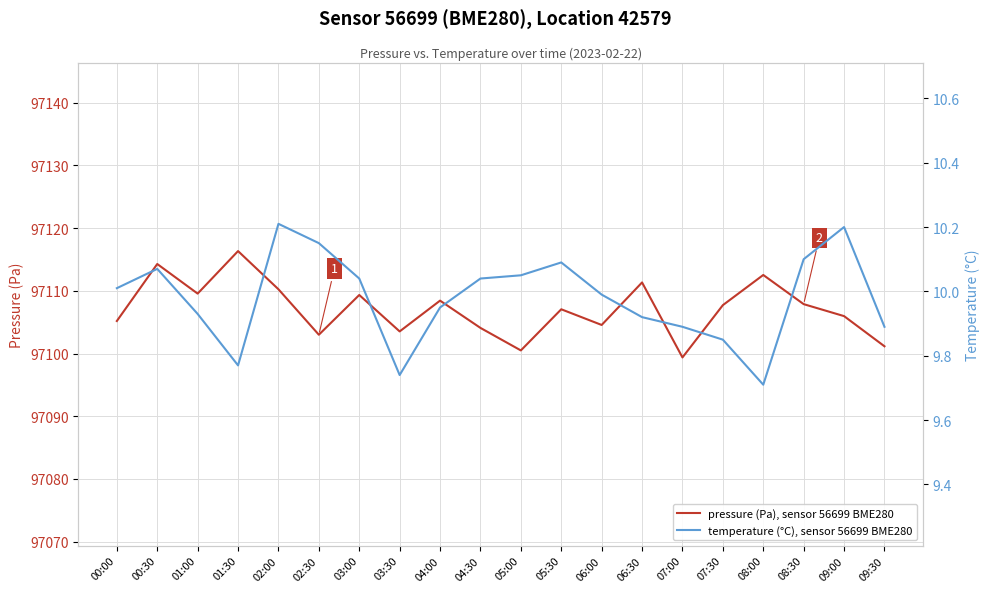

What position from the right is 04:00?

12